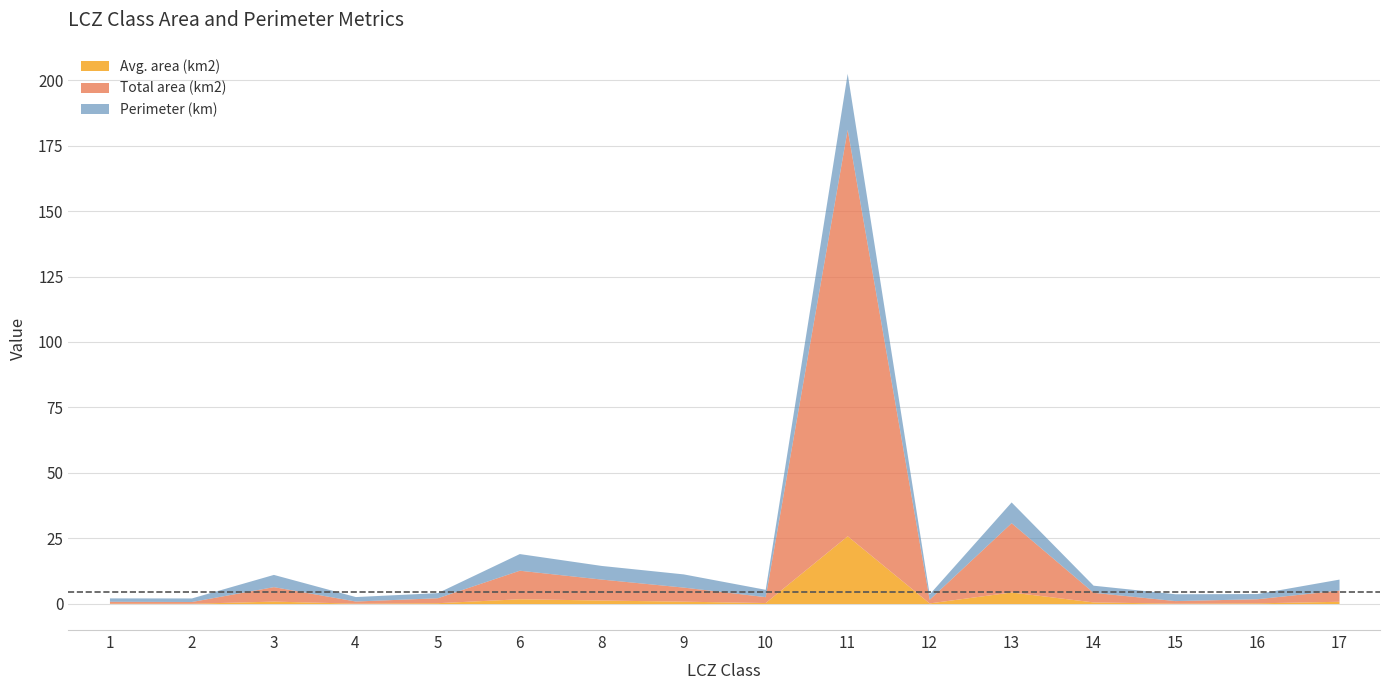

List the series in order of their peak value, lowest first.

Perimeter (km), Avg. area (km2), Total area (km2)